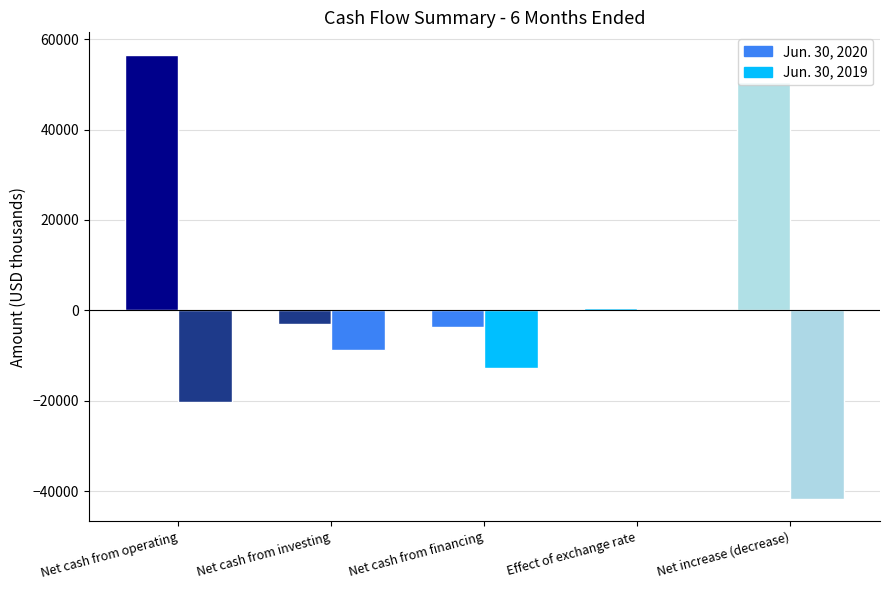

Rank the categories by Jun. 30, 2019 value from lowest to highest.

Net increase (decrease), Net cash from operating, Net cash from financing, Net cash from investing, Effect of exchange rate